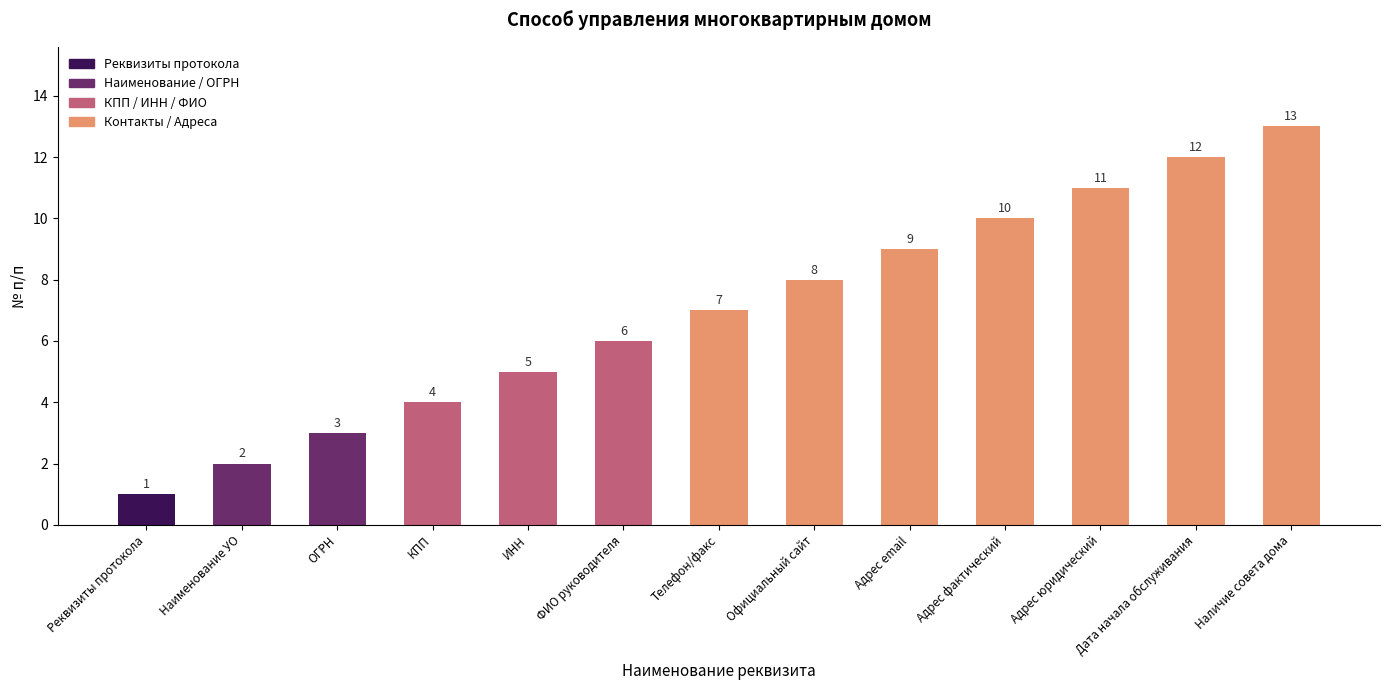

Between ИНН and Адрес email, which is larger?

Адрес email